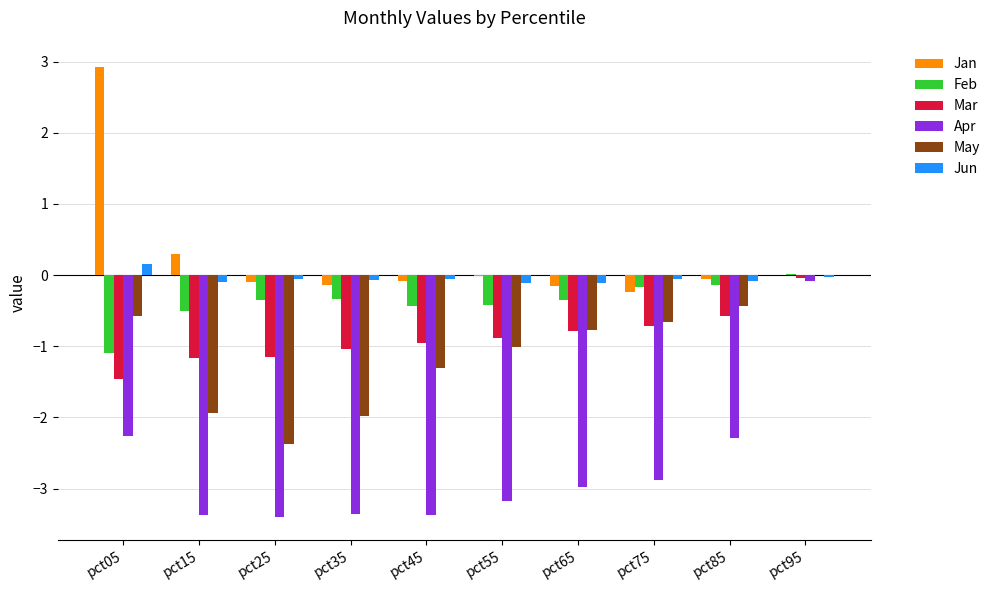

Count the number of data series in this chart.

6